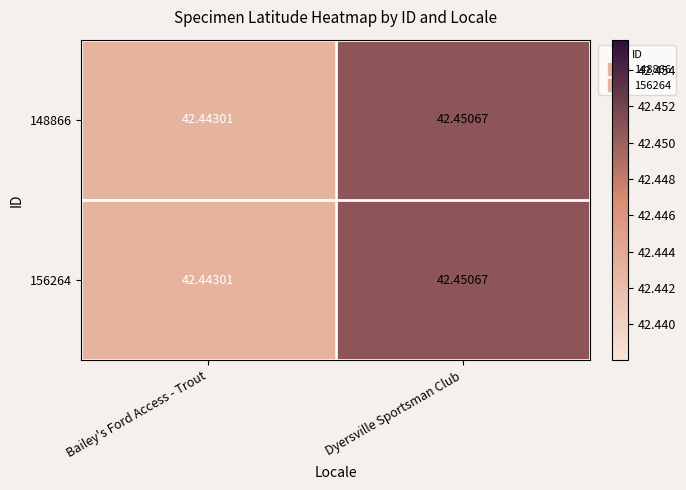

Is the value of 156264 at Bailey's Ford Access - Trout greater than the value of 148866 at Dyersville Sportsman Club?

No